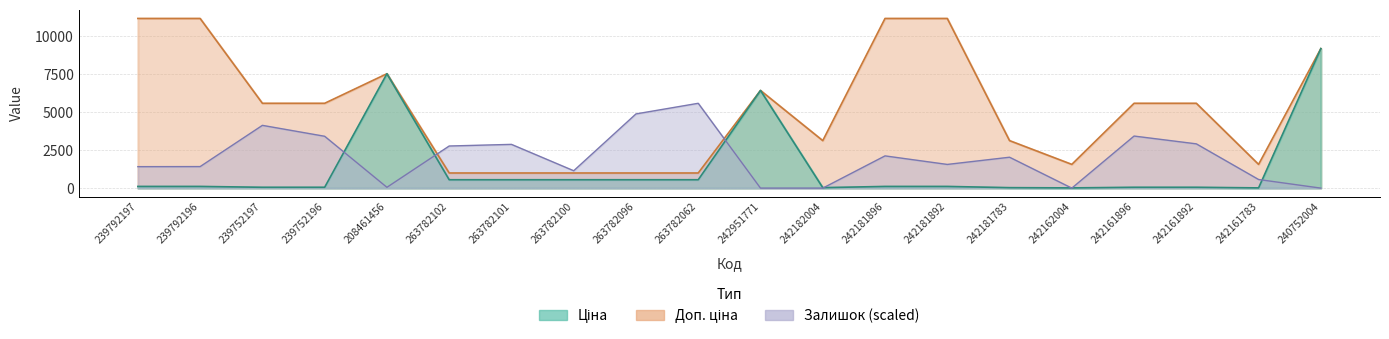

What is the sum of the Ціна values at 263782096 and 263782101?

1105.4